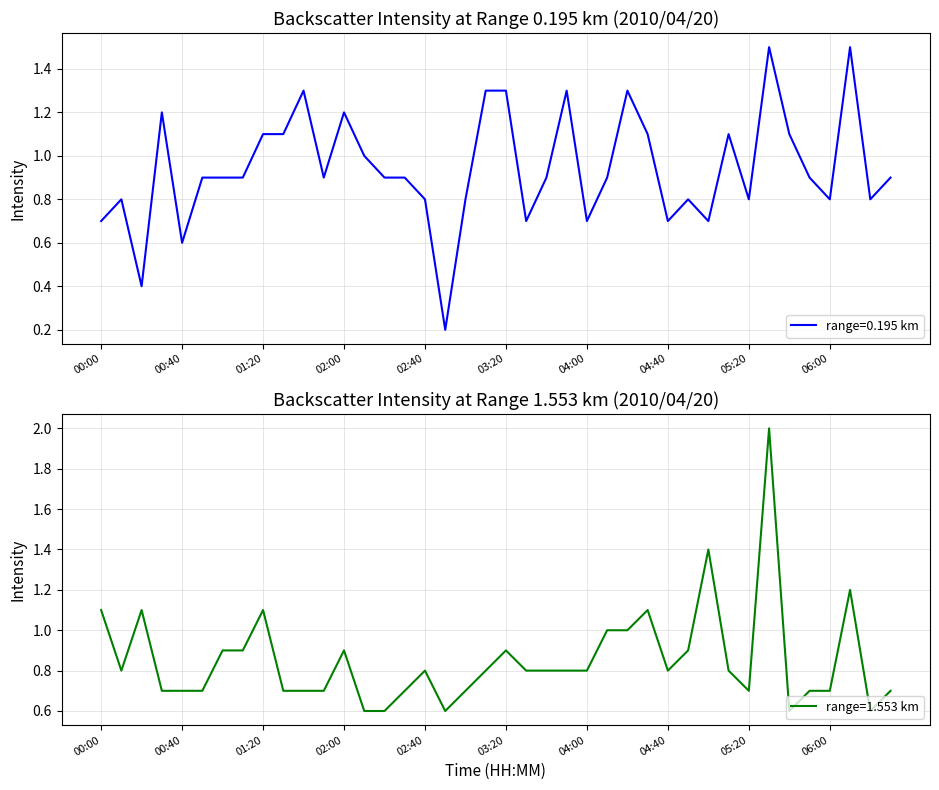

What is the difference between the second highest and second lowest values in the 1.553 series?

0.8